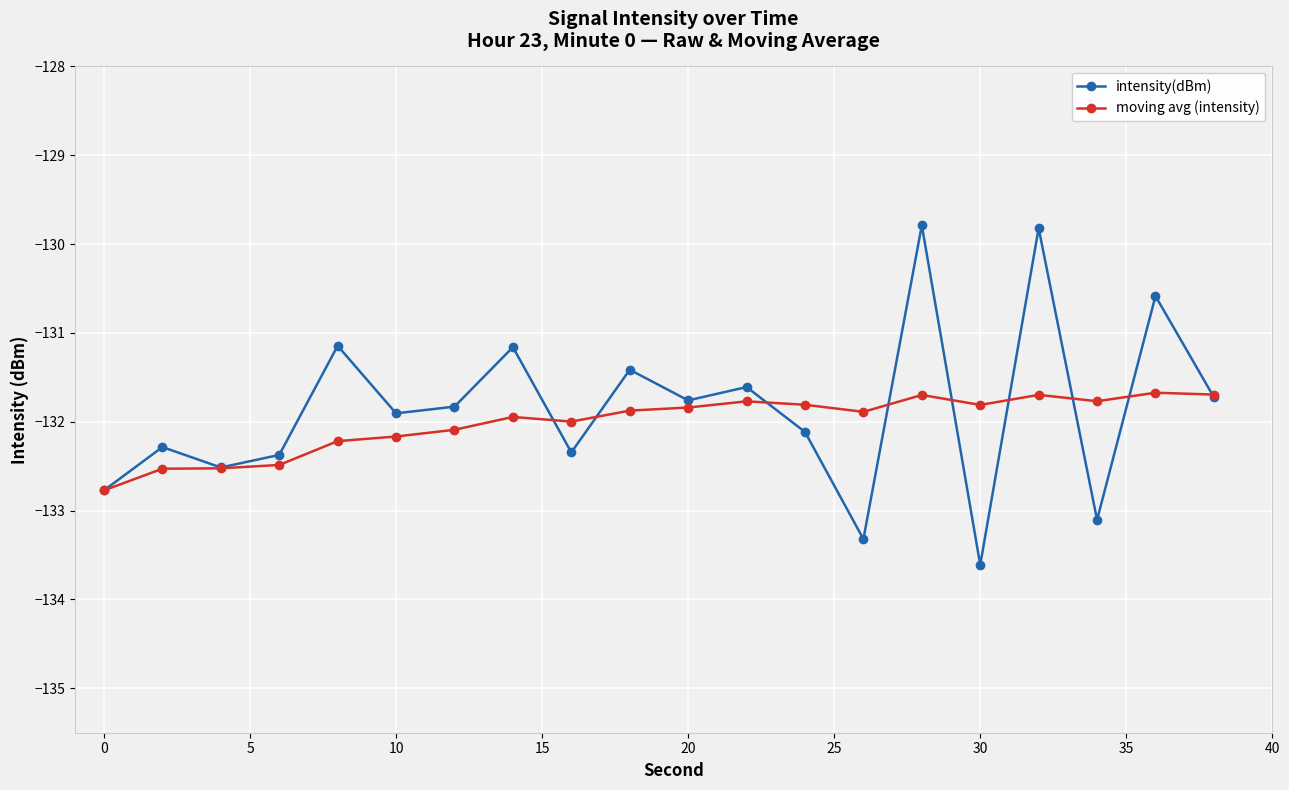

Which series has the largest range (max minus min)?

intensity(dBm)